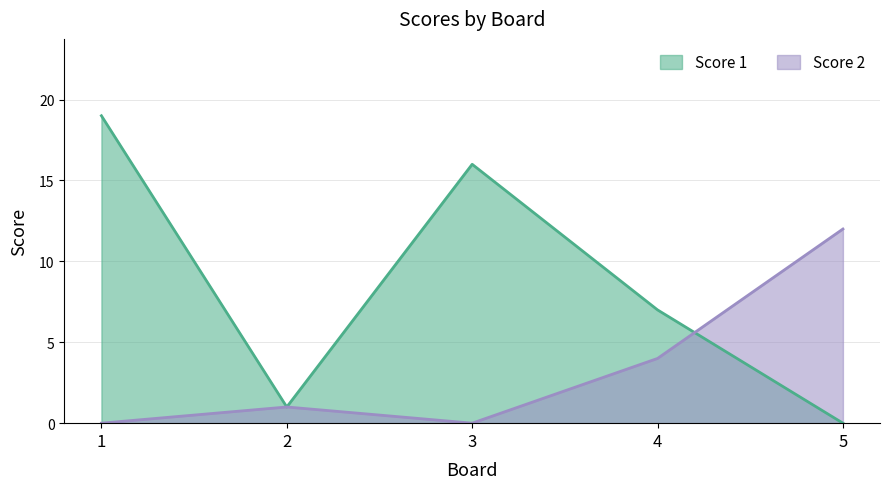

What is the difference between the maximum and minimum values in the Score 1 series?

19